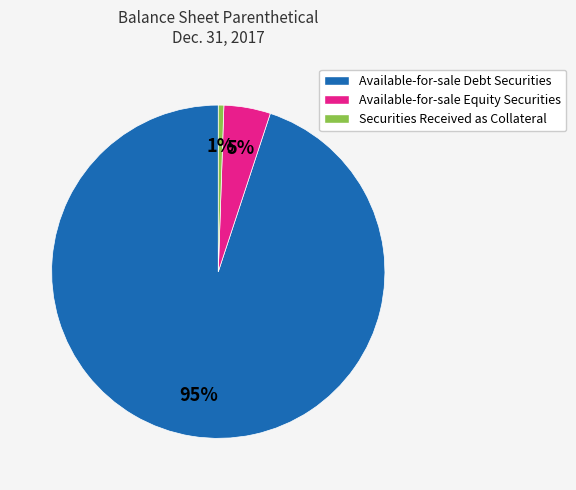

What percentage is the Securities Received as Collateral slice, to the nearest percent?

1%